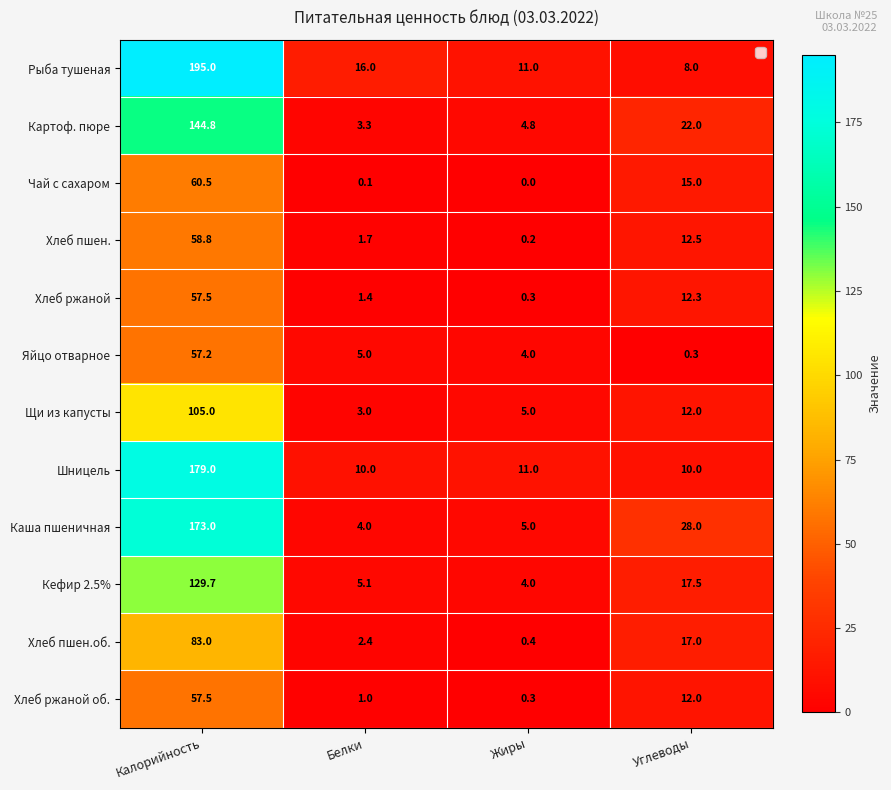

Which series has the widest spread of values?

Рыба тушеная